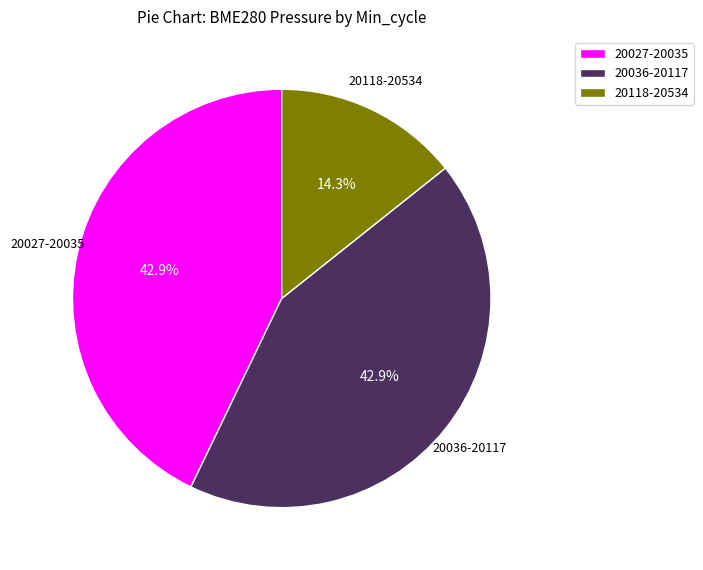

Which slice is the smallest?

20118-20534